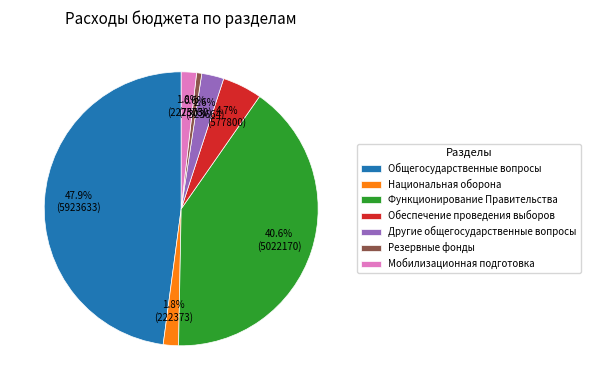

True or false: Функционирование Правительства accounts for 41% of the total.

True